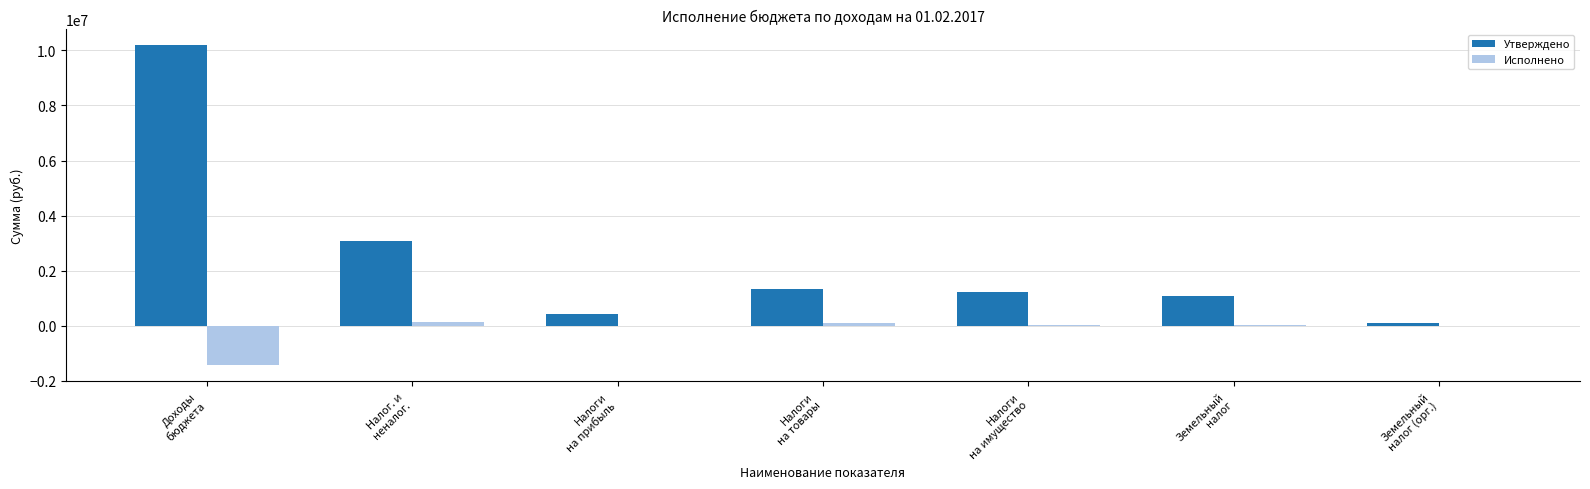

What is the sum of all Исполнено values?

-1107274.5